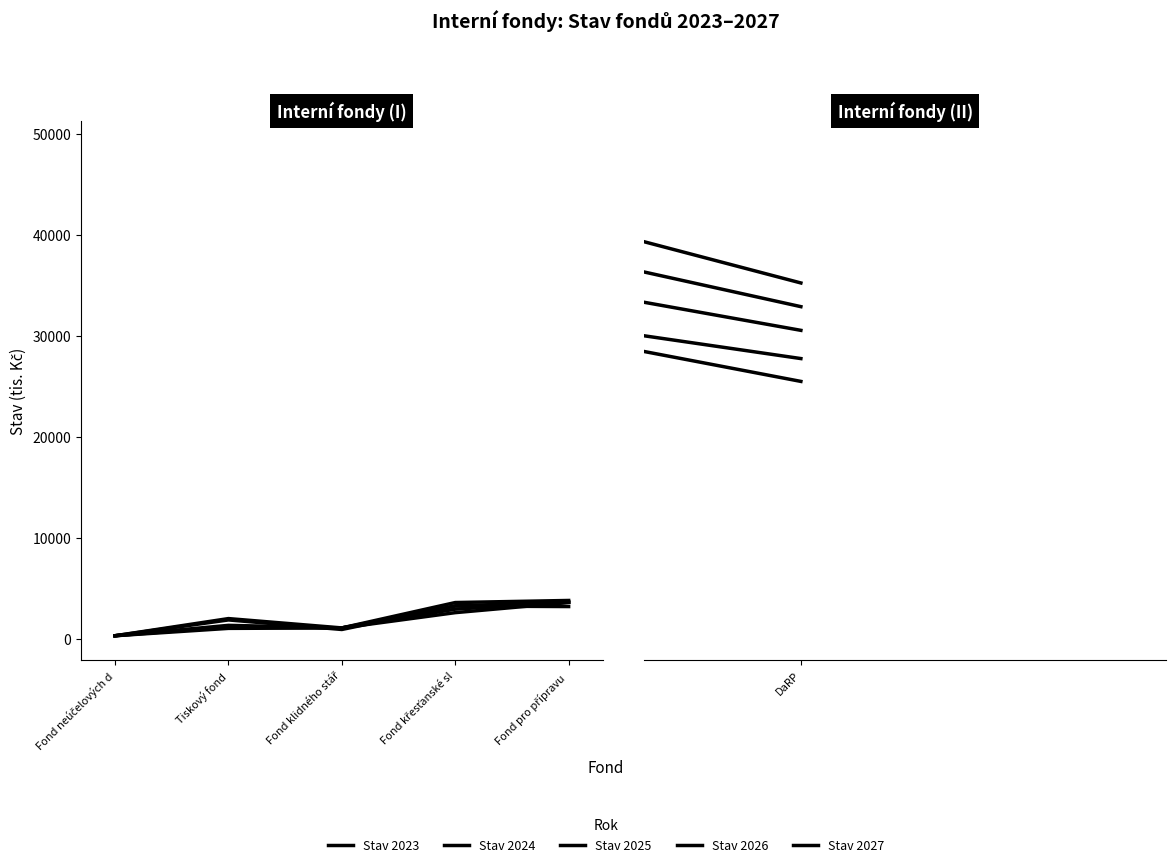

Where is the first local maximum for Stav 2024?

Fond klidného stář